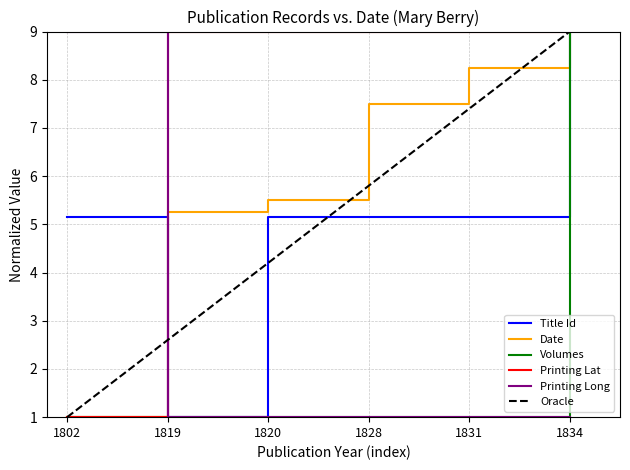

The Printing Long series shows 1.0 at 1820. True or false?

True